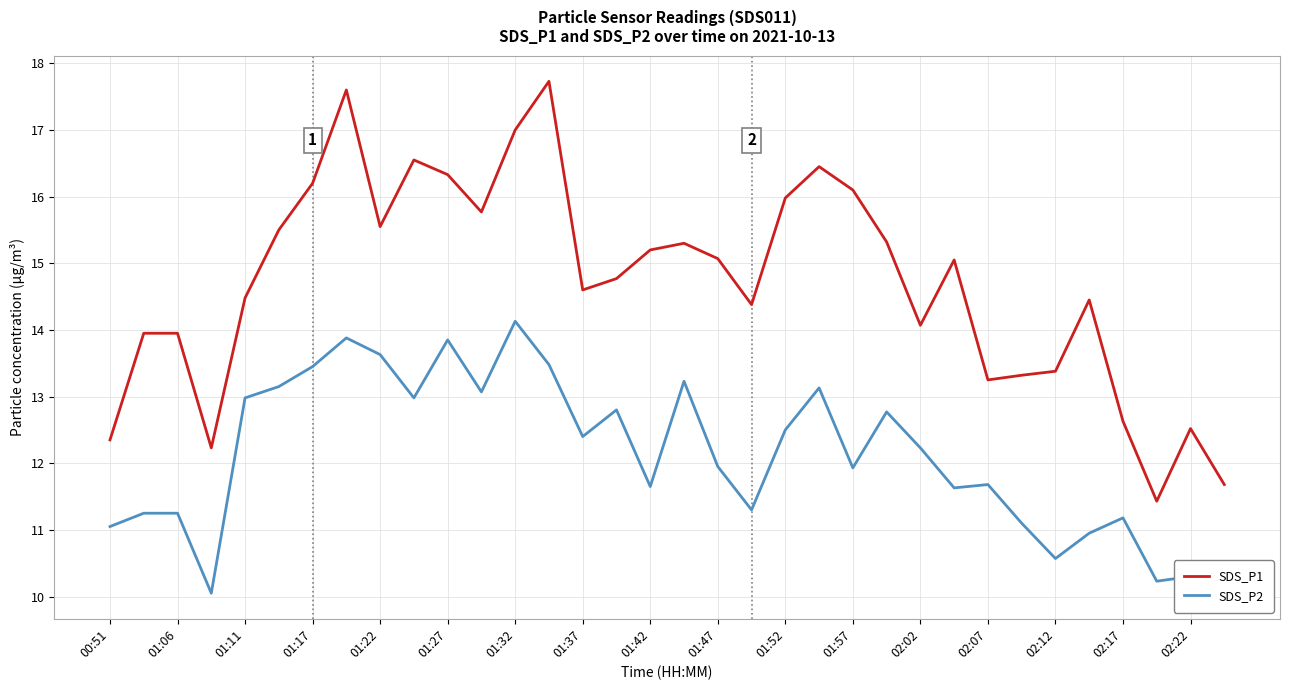

List the series in order of their overall mean, lowest first.

SDS_P2, SDS_P1